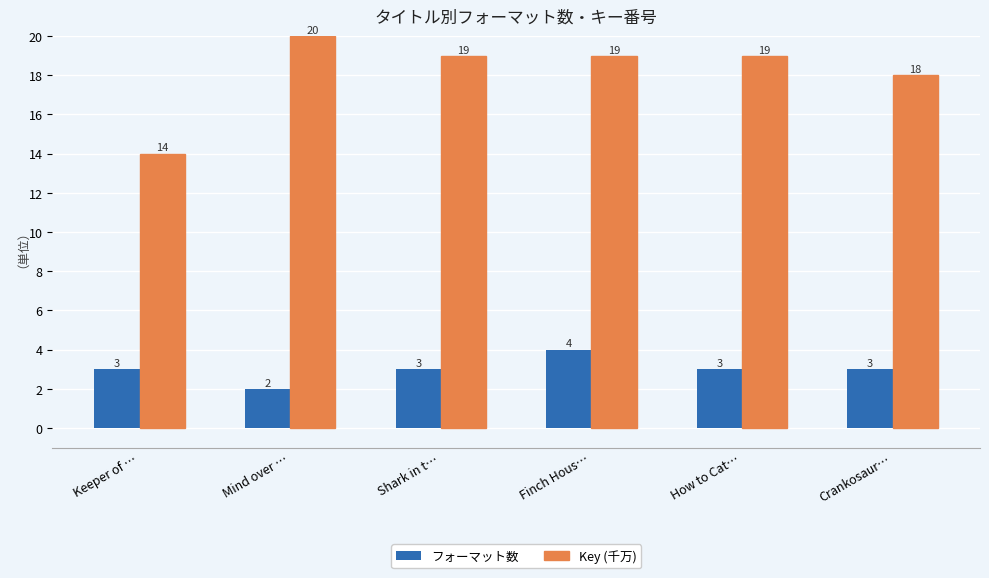

How many categories are shown in the chart?

6